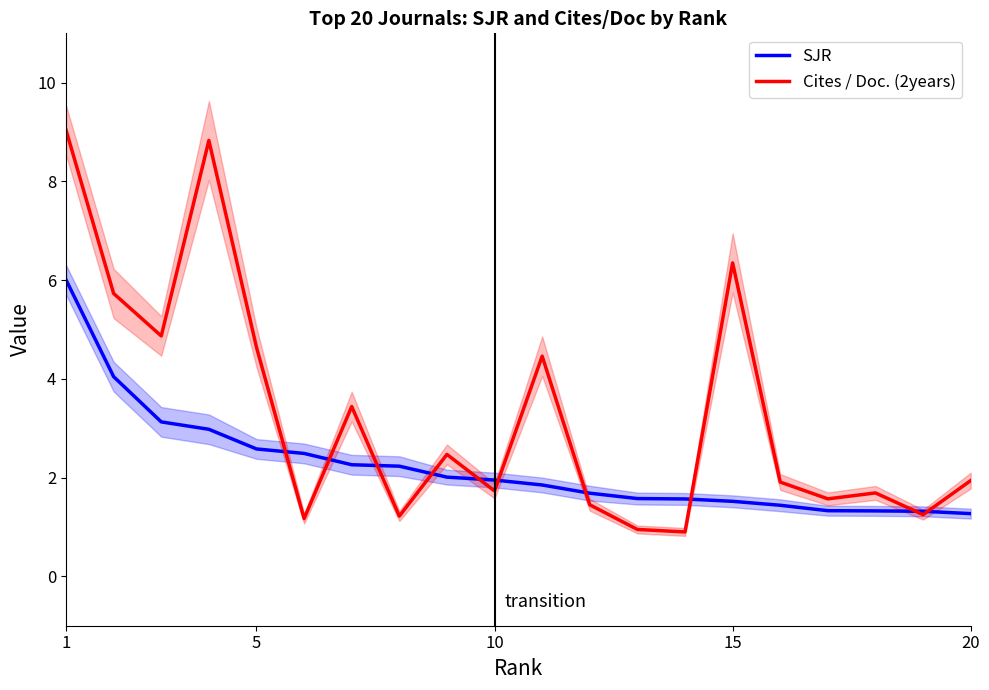

What is the average value of the SJR series?

2.2